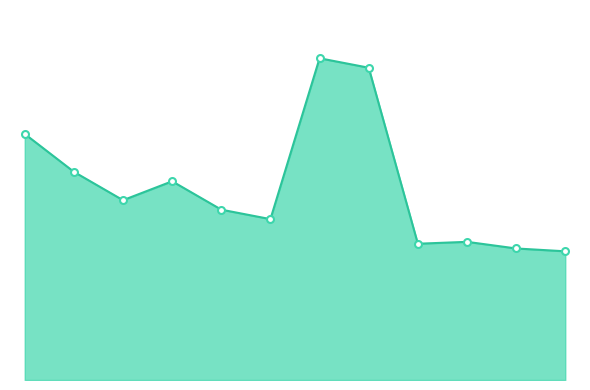

Where is the first local minimum?

2014